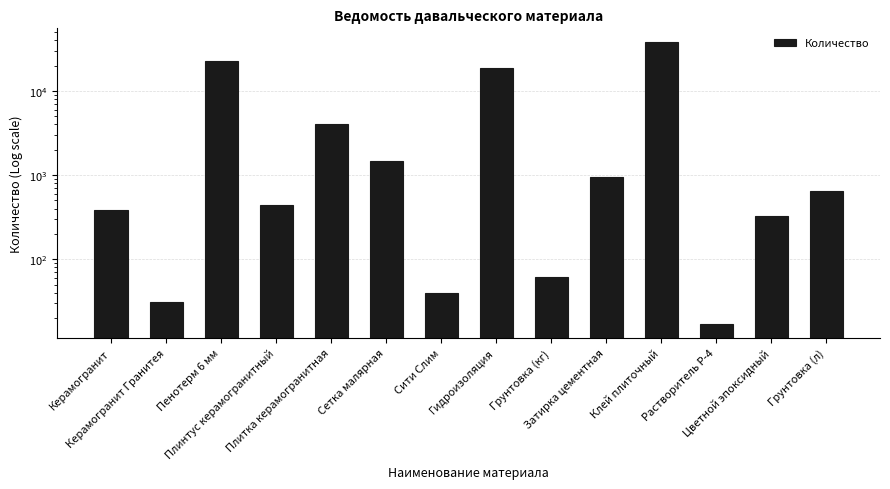

What is the change in value from Плитка керамогранитная to Грунтовка (кг)?

-4027.8